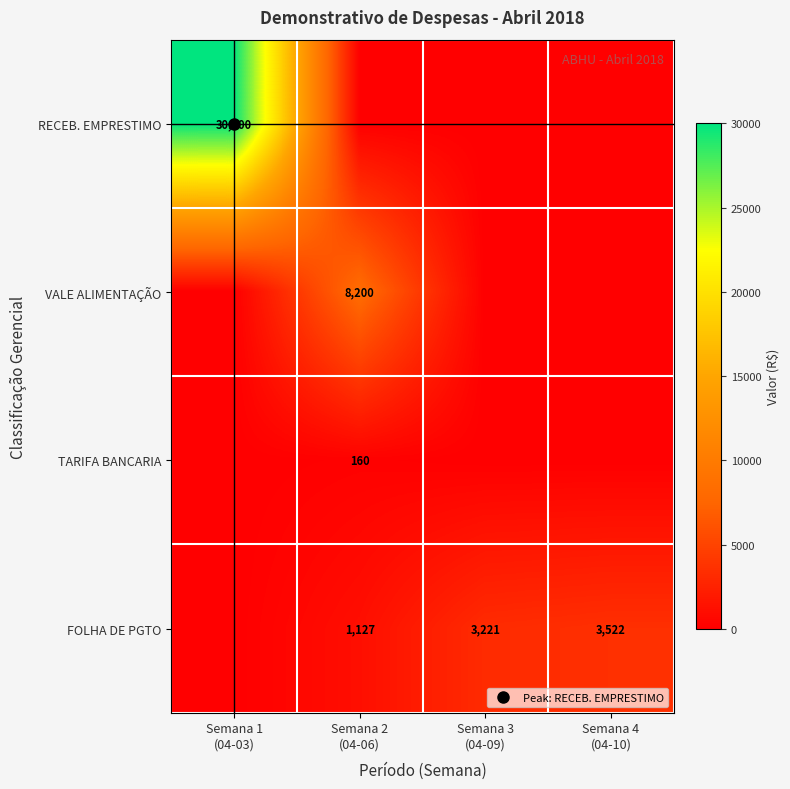

How many categories are shown in the chart?

4